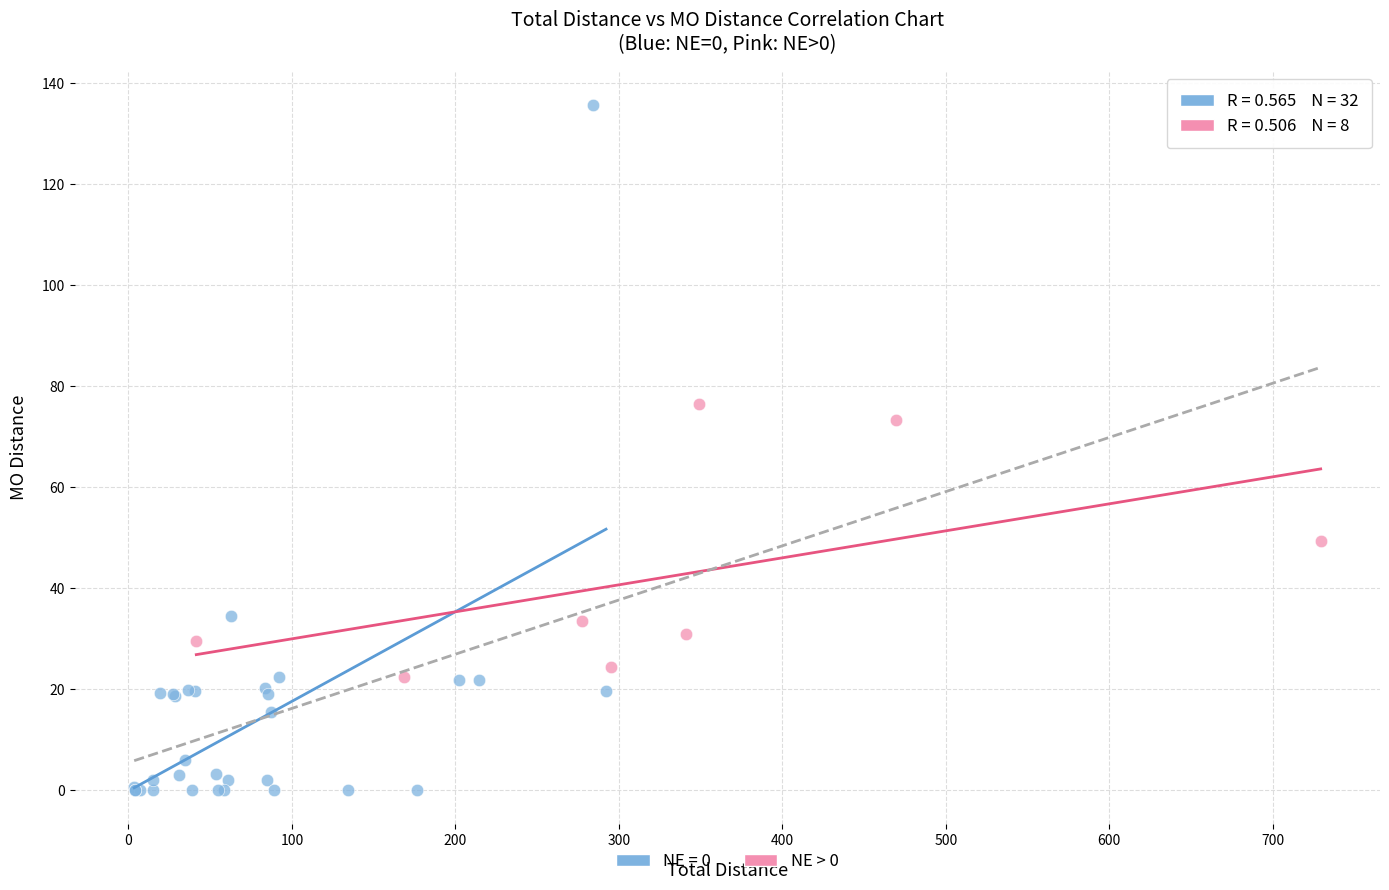

Which series contains the highest Y value?

NE = 0